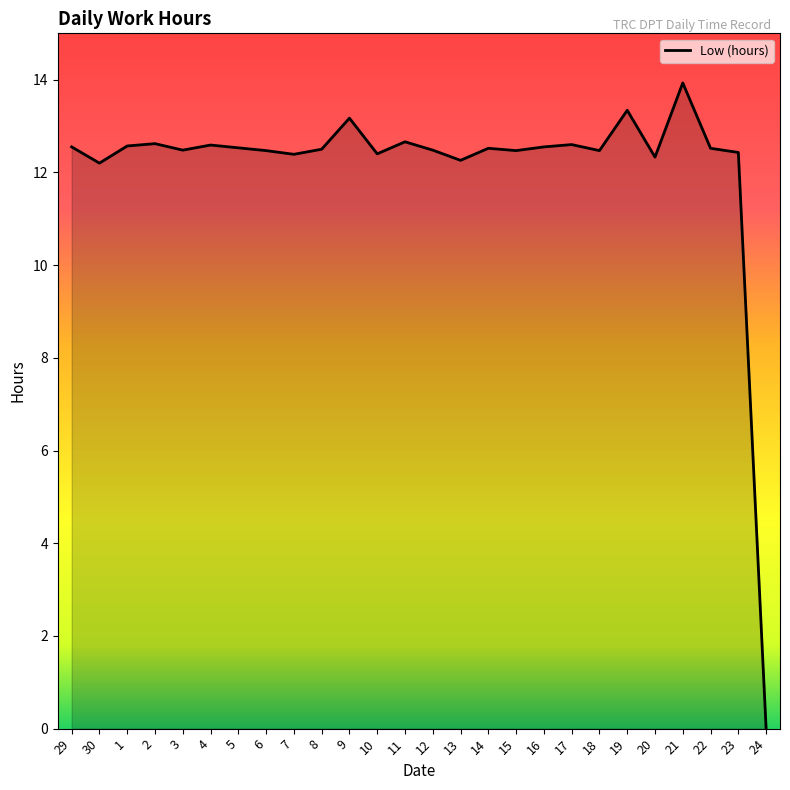

What is the difference between the values at 13 and 4?

0.3